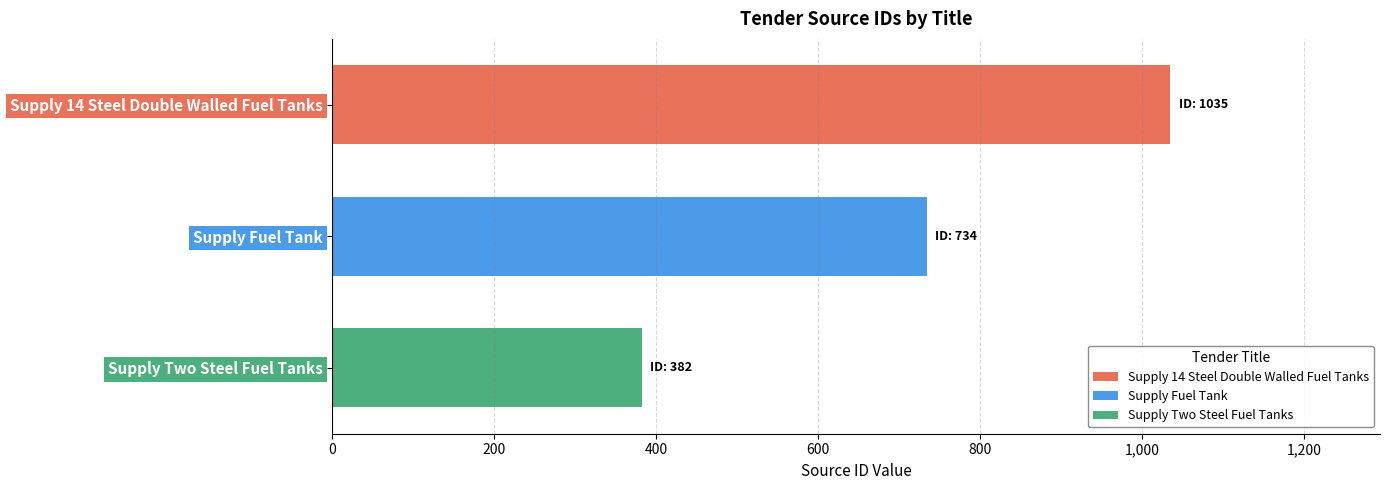

At which label is the value closest to 708?

Supply Fuel Tank